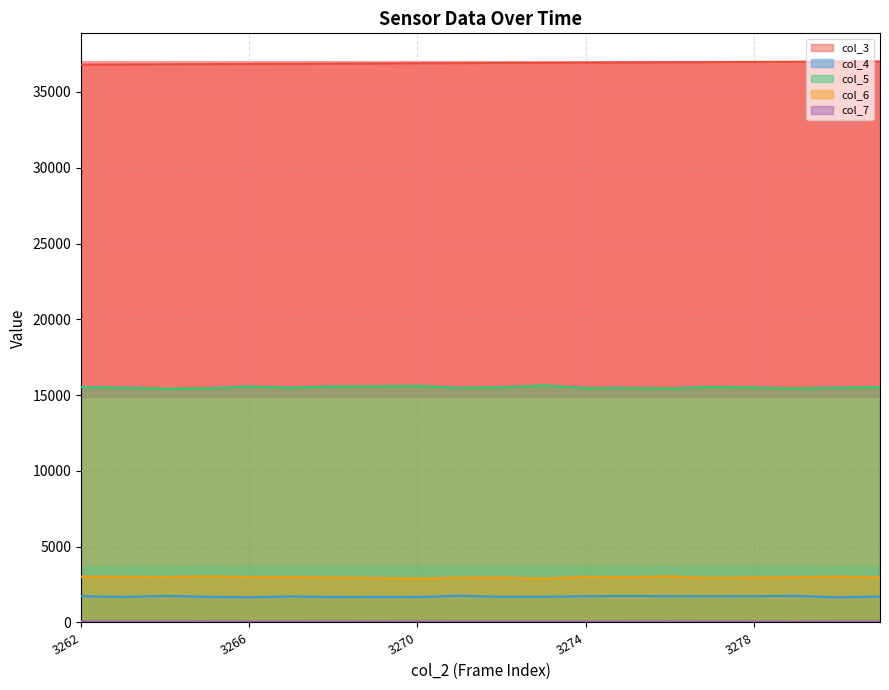

Rank the series at 3280 from lowest to highest value.

col_7, col_4, col_6, col_5, col_3